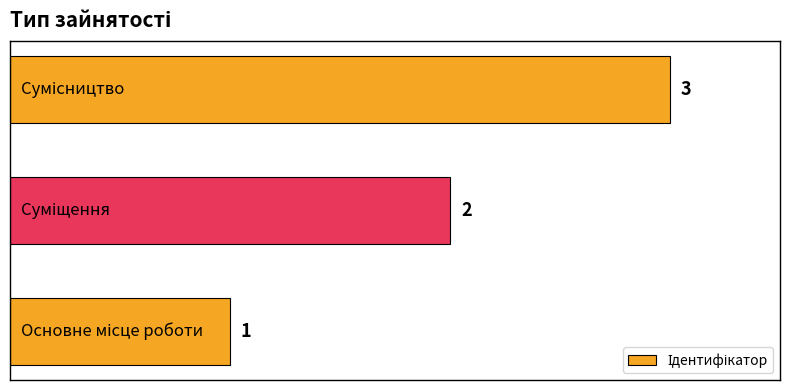

What is the sum of all values?

6